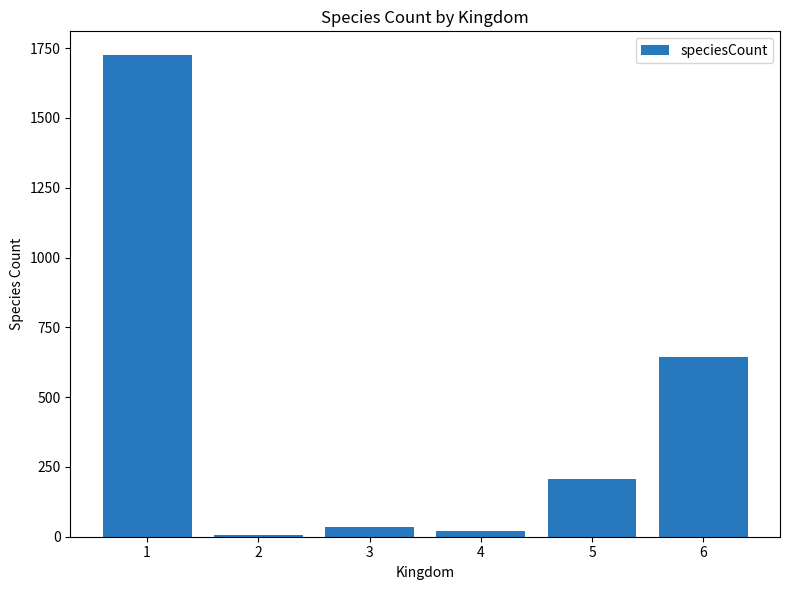

Count the number of data series in this chart.

1